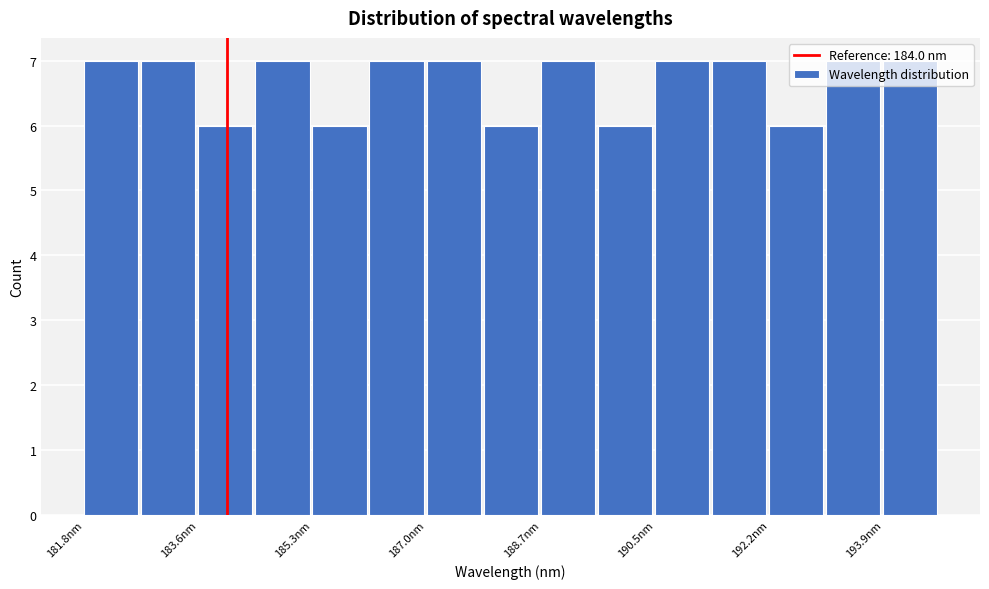

Reading left to right, list every bar in this chart as the range it spans on the x-axis followed by its height. Neither the bar edges nor the heights are printed on the chart, so give them approximately, as read against the axes.

181.8 to 182.8: 7
182.8 to 183.6: 7
183.6 to 184.4: 6
184.4 to 185.2: 7
185.2 to 186.2: 6
186.2 to 187.0: 7
187.0 to 187.8: 7
187.8 to 188.8: 6
188.8 to 189.6: 7
189.6 to 190.4: 6
190.4 to 191.4: 7
191.4 to 192.2: 7
192.2 to 193.0: 6
193.0 to 194.0: 7
194.0 to 194.8: 7